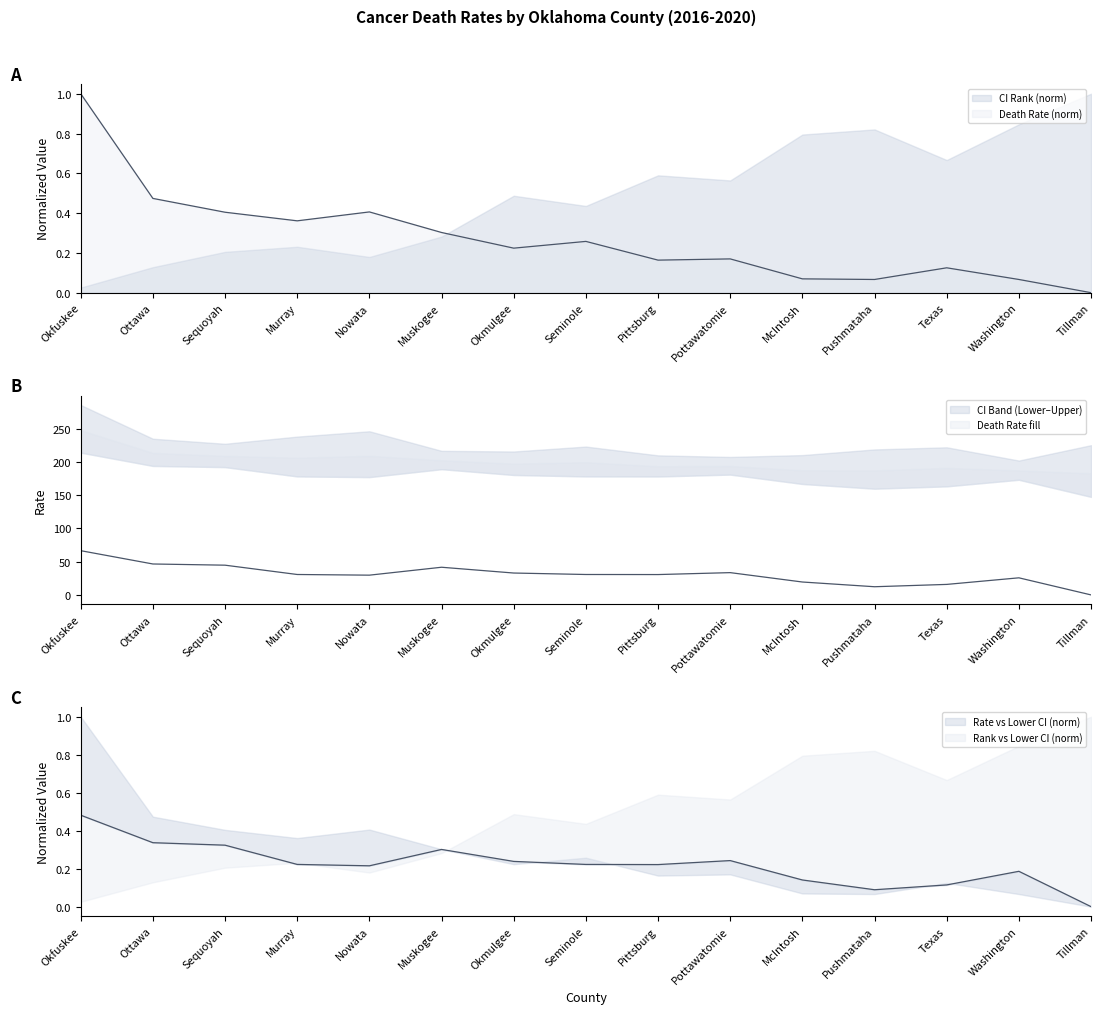

The value of Lower CI Rate at Tillman is 0.0. True or false?

True